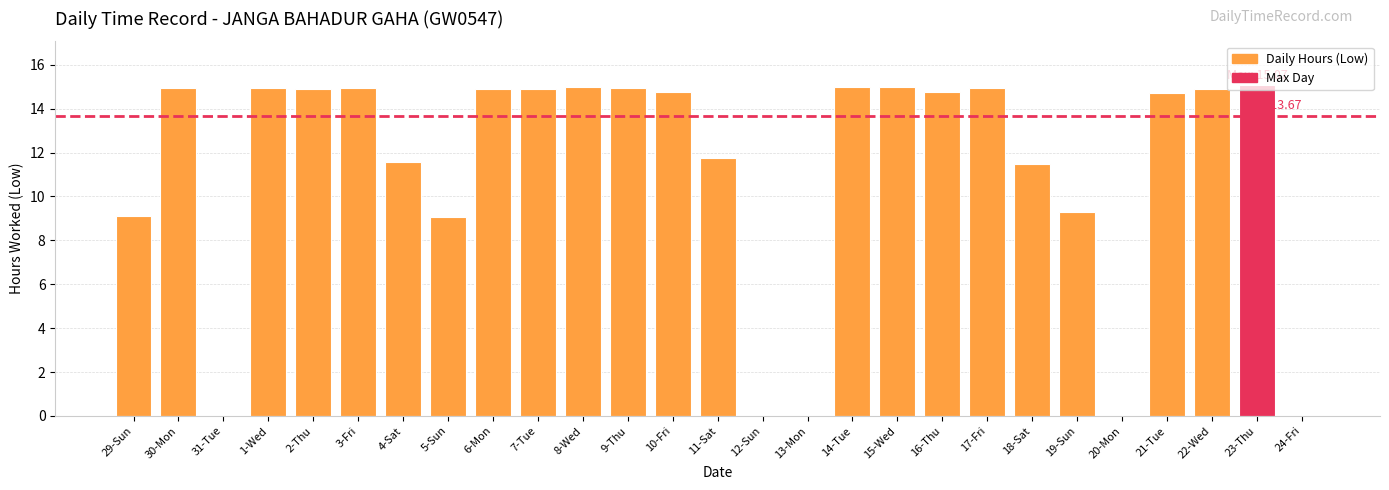

True or false: the data shows 11.5 at 18-Sat.

True